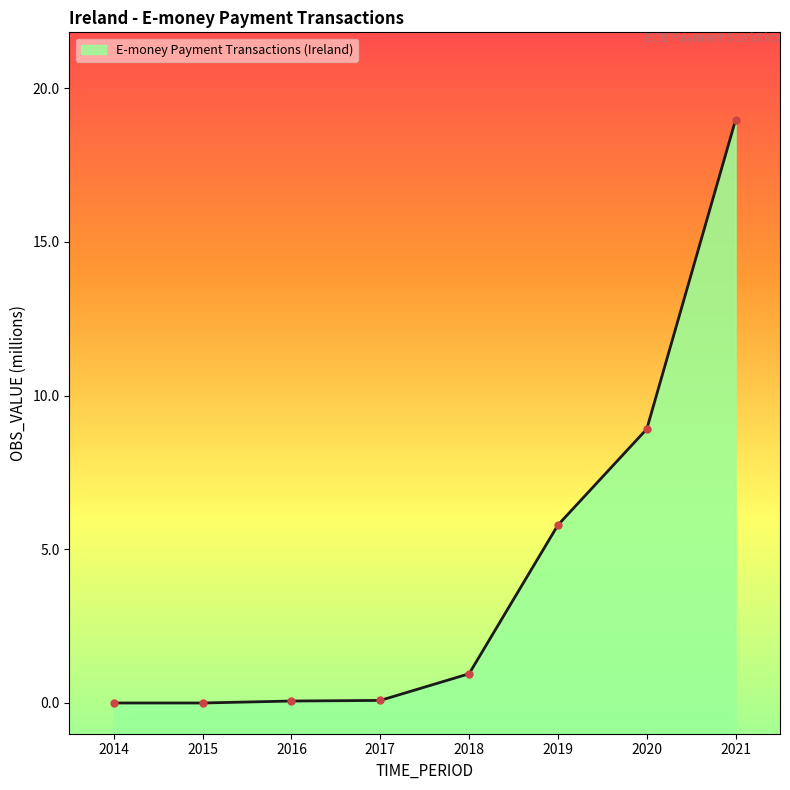

Which category has the highest value across all series?

2021